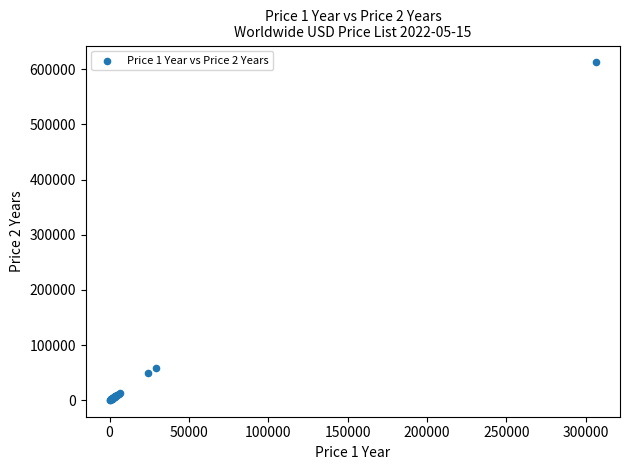

What Y value in the scatter plot is closest to 306565?

58800.0